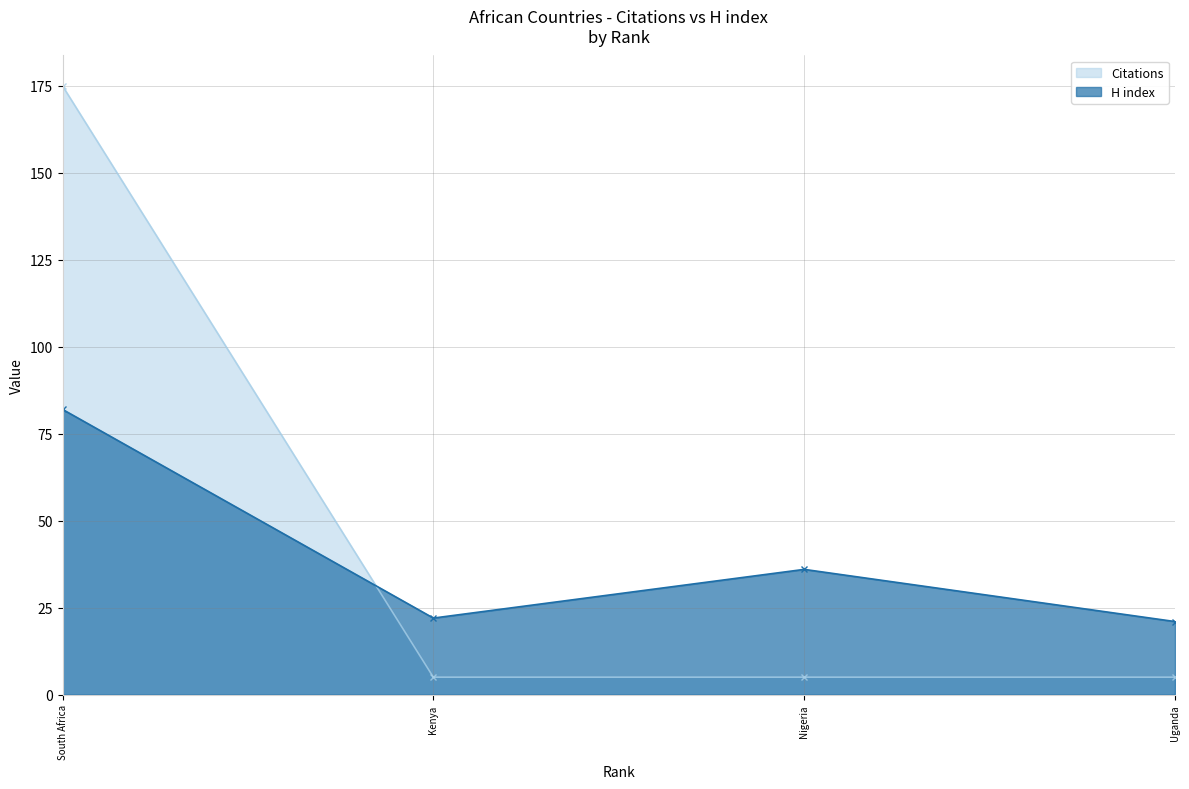

The Citations series shows 5 at Kenya. True or false?

True